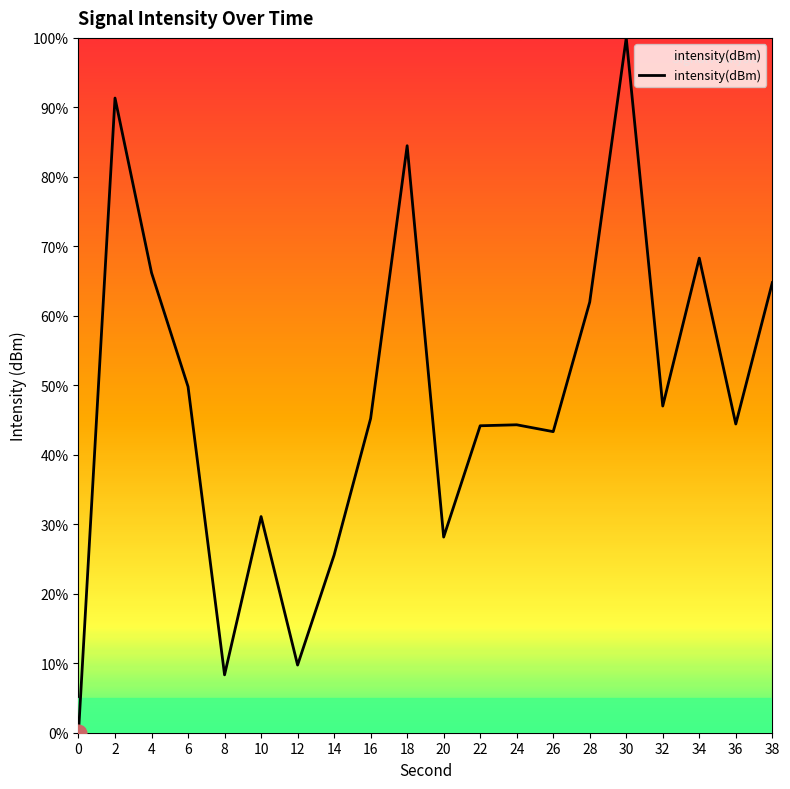

The value at 16 is 70.8. True or false?

False